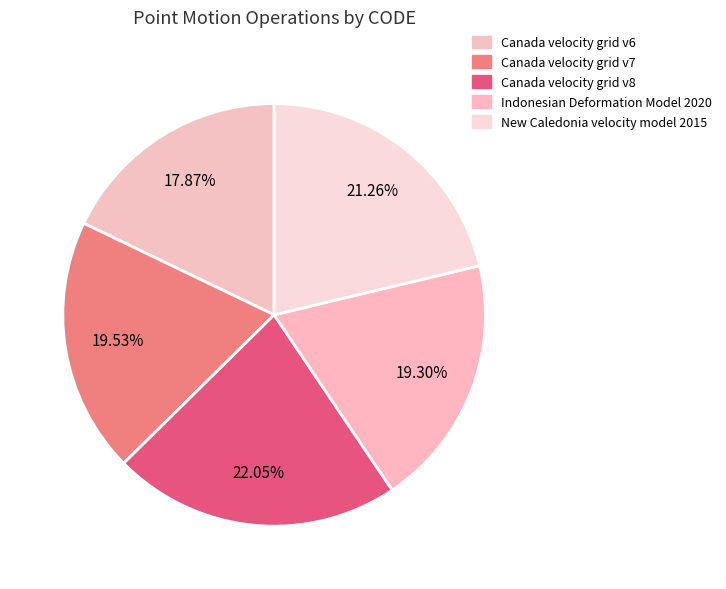

To the nearest percent, what percentage of the pie is Indonesian Deformation Model 2020?

19%